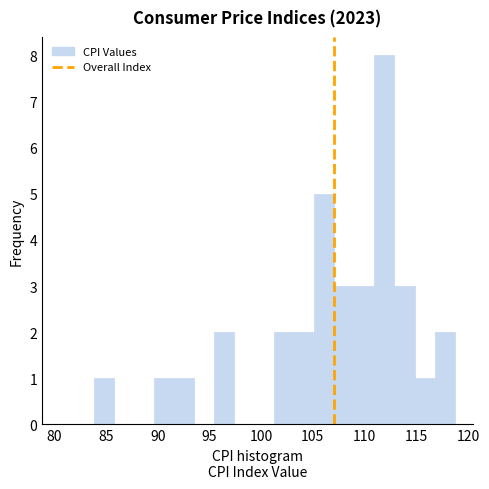

Around what value on the x-axis is the tallest bar? Give the approximate position of its centre, as read against the axis.

112.0